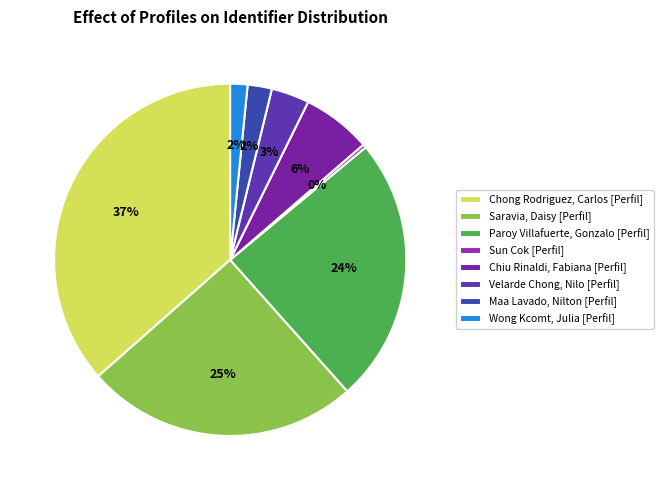

What is the largest slice in the pie chart?

Chong Rodriguez, Carlos